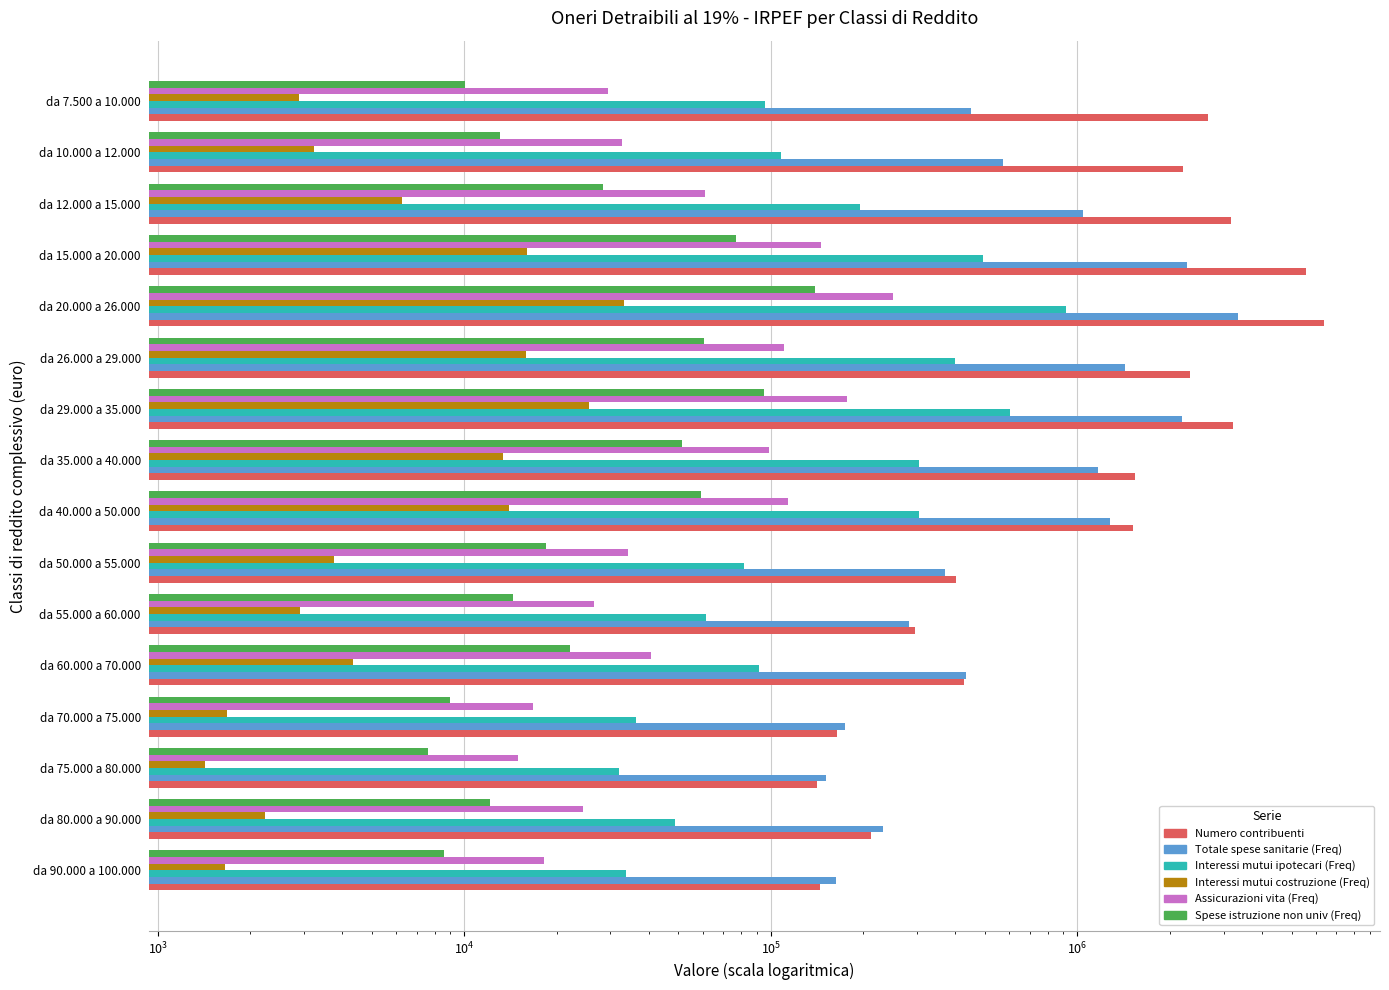

What is the difference between the highest and lowest values at da 75.000 a 80.000?

149524